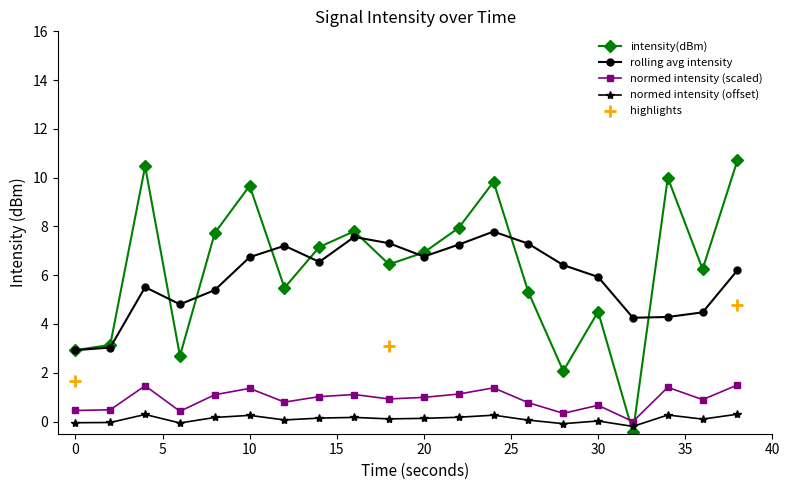

What value does the data have at 16?

7.8